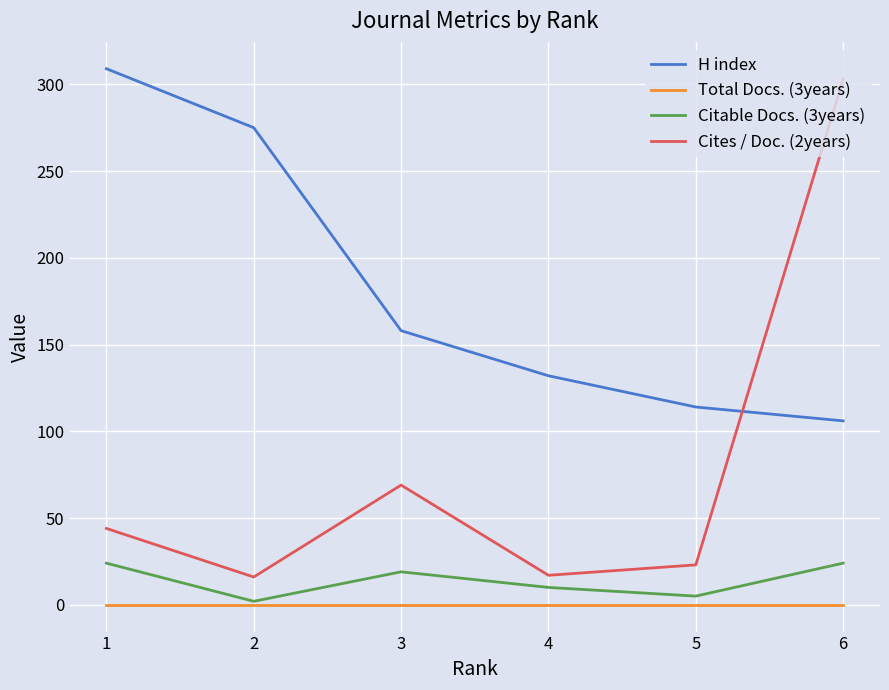

What is the highest value of the H index series?

309